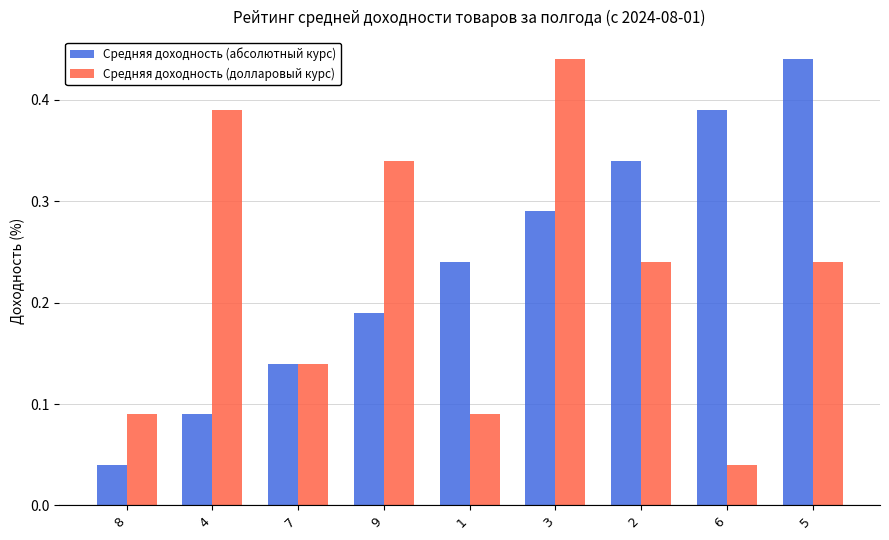

What are all the series names shown in the legend?

Средняя доходность (абсолютный курс), Средняя доходность (долларовый курс)